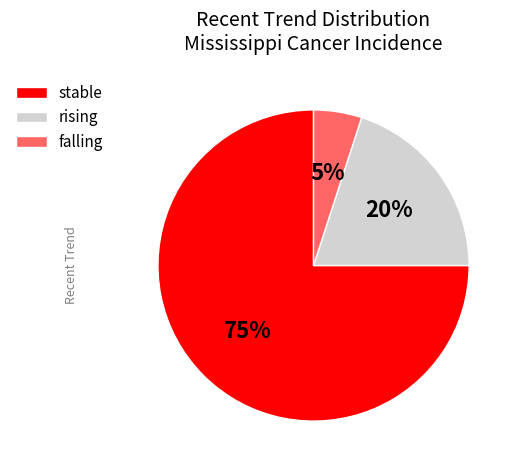

Which has a higher value, rising or falling?

rising